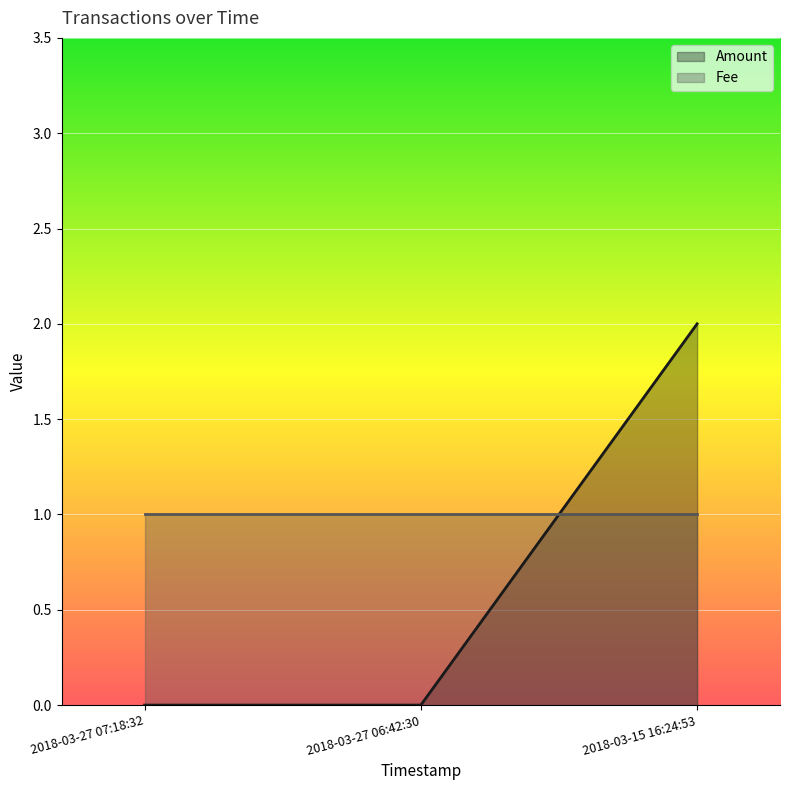

True or false: the data shows 2 at 2018-03-15 16:24:53.

True